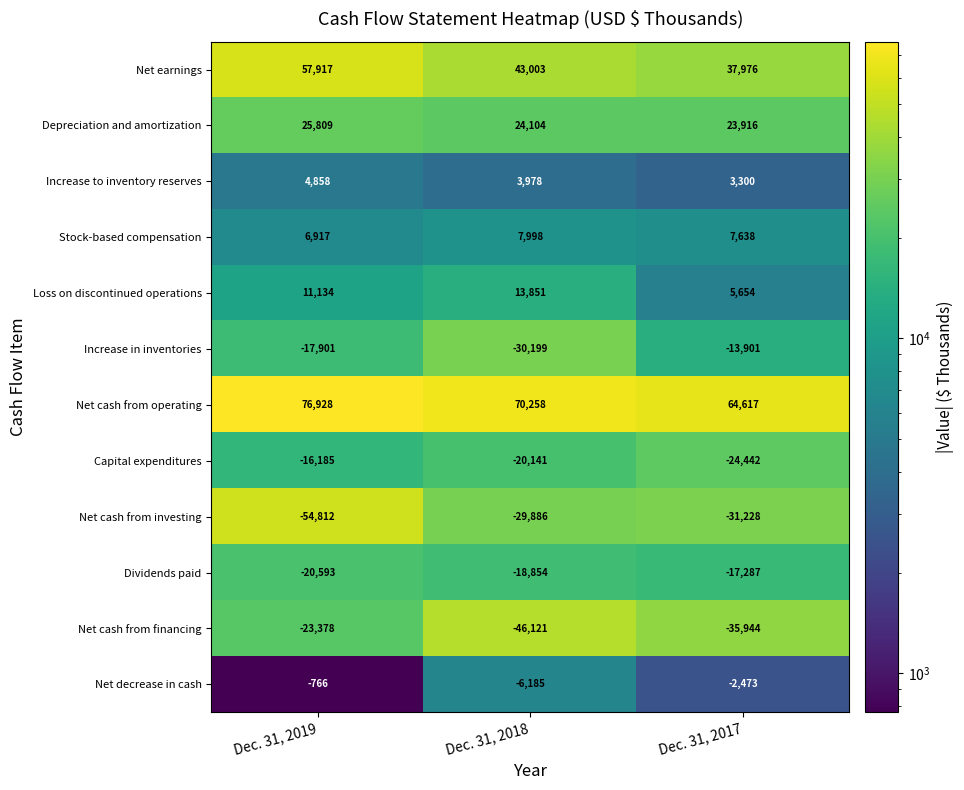

Which series has the largest total across all categories?

Net cash from operating